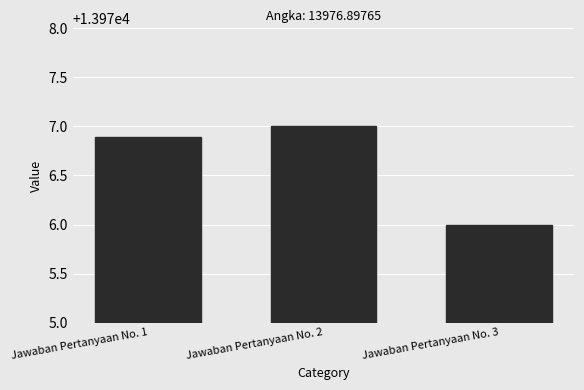

Reading left to right, list all the values displayed in this chart.

Jawaban Pertanyaan No. 1=13976.9	Jawaban Pertanyaan No. 2=13977.0	Jawaban Pertanyaan No. 3=13976.0